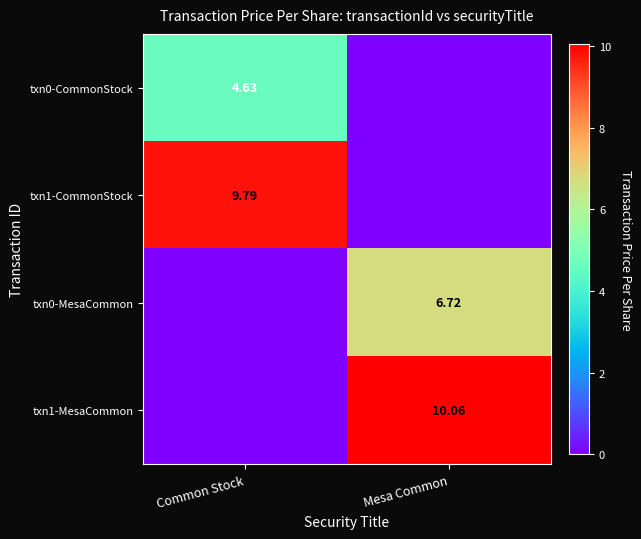

Which has a higher value, Mesa Common or Common Stock?

Common Stock